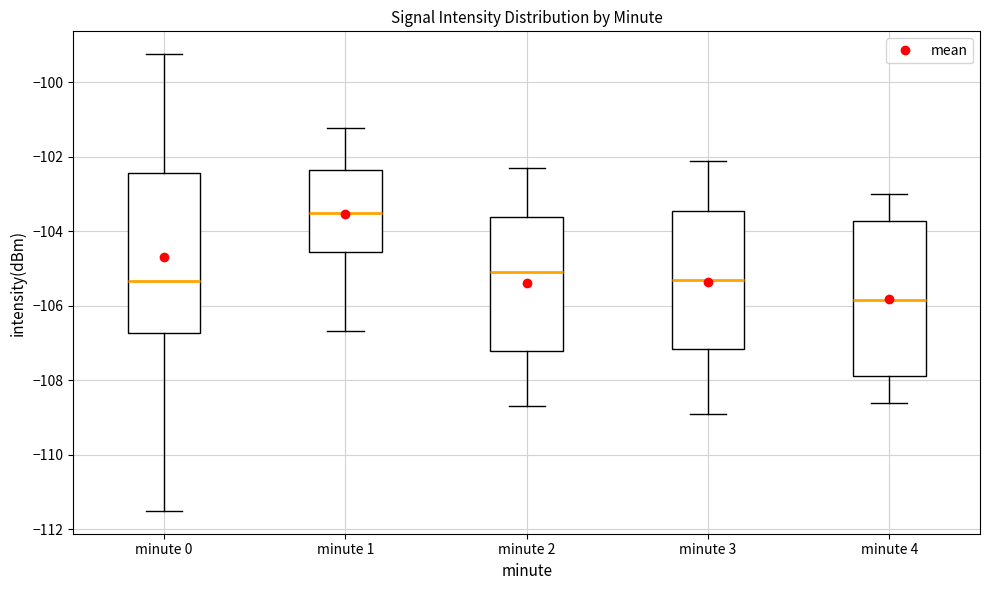

Which box's median line is the highest?

minute 1